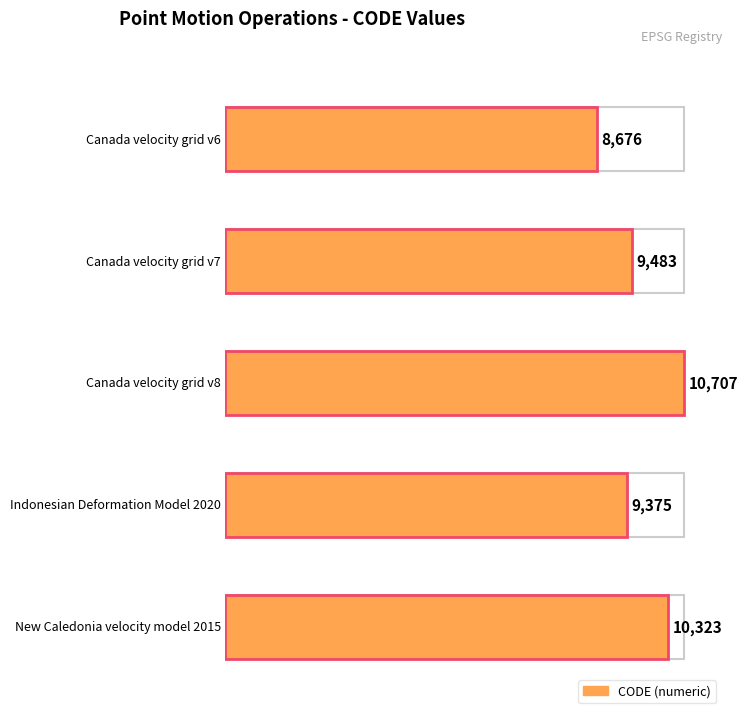

What is the sum of the values at Canada velocity grid v6 and Indonesian Deformation Model 2020?

18051